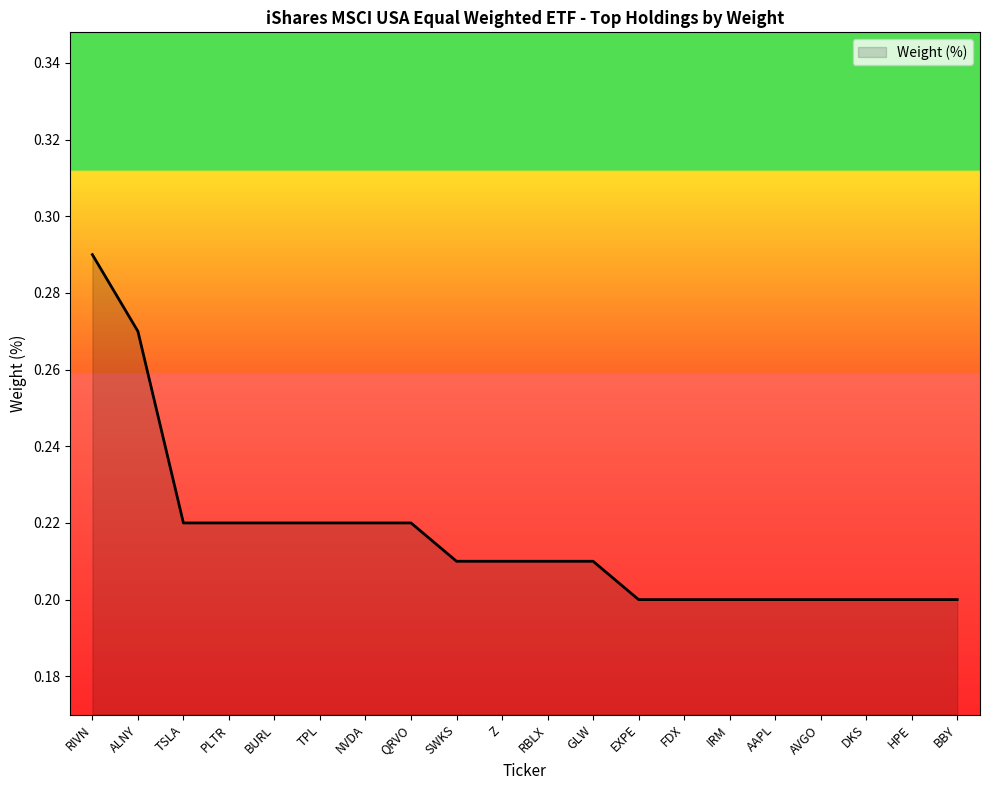

What is the difference between the maximum and minimum values?

0.1